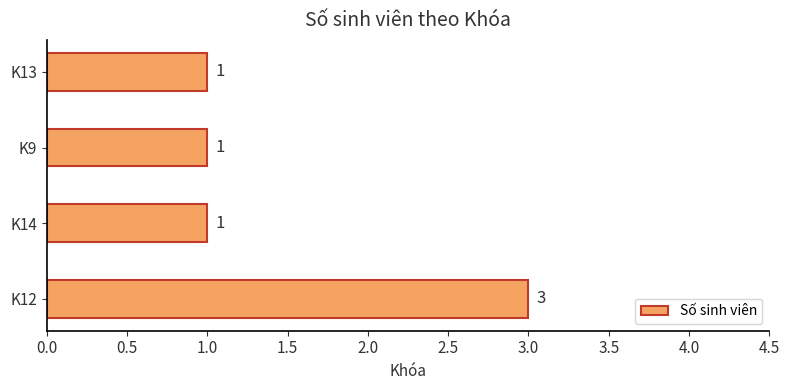

What is the sum of the values at K12 and K13?

4